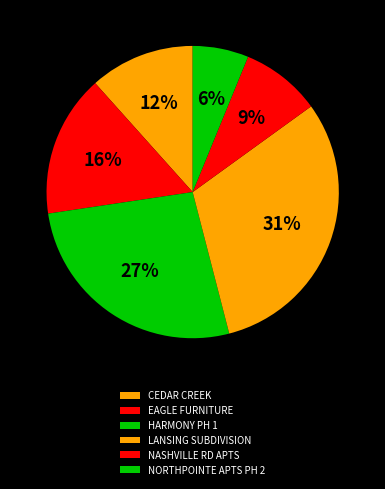

How many segments does this pie chart have?

6